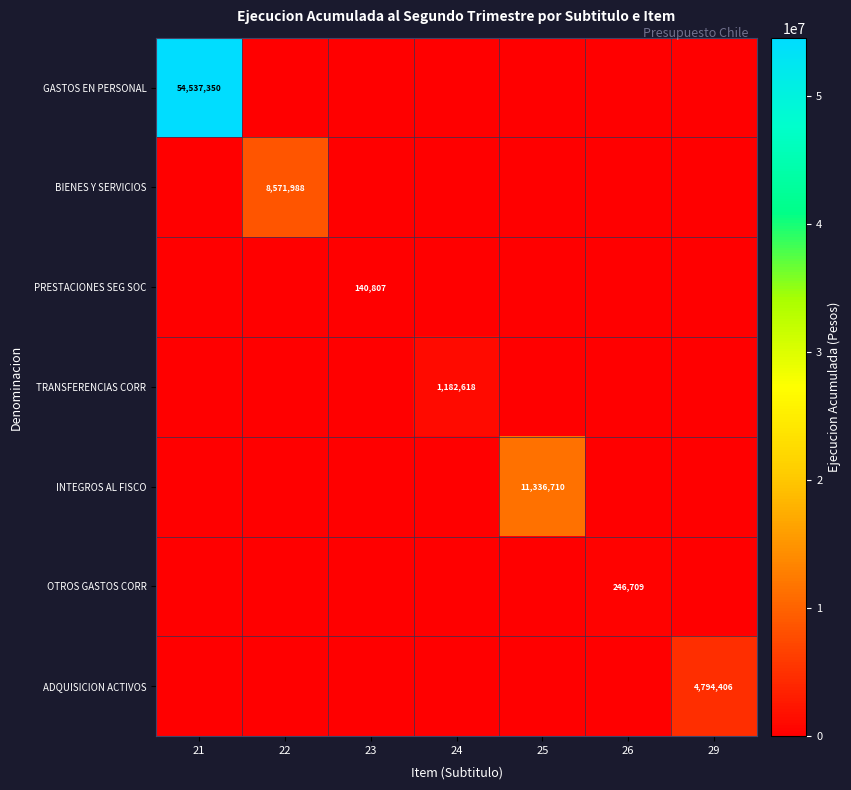

At which category does the chart reach its minimum across all series?

22